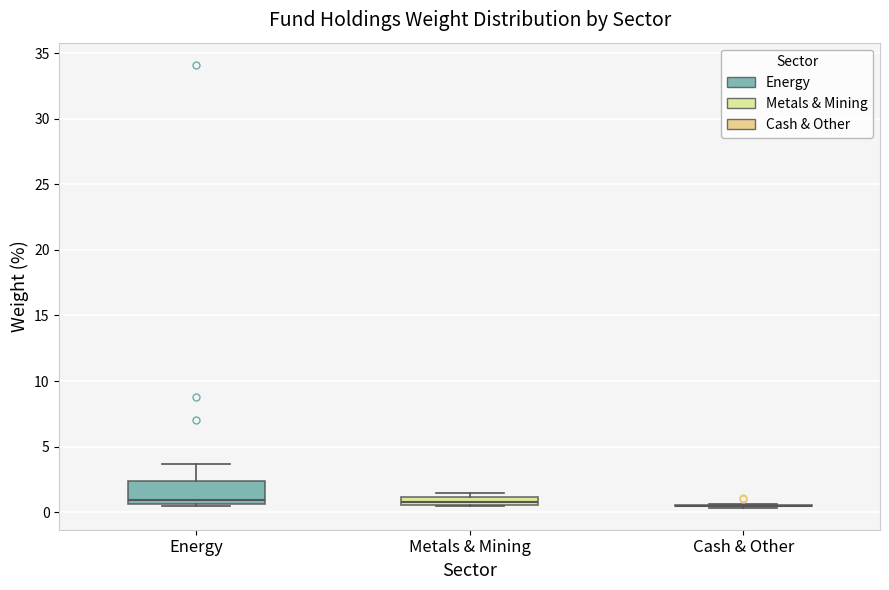

Which box is the tallest, from its lower edge to its upper edge?

Energy